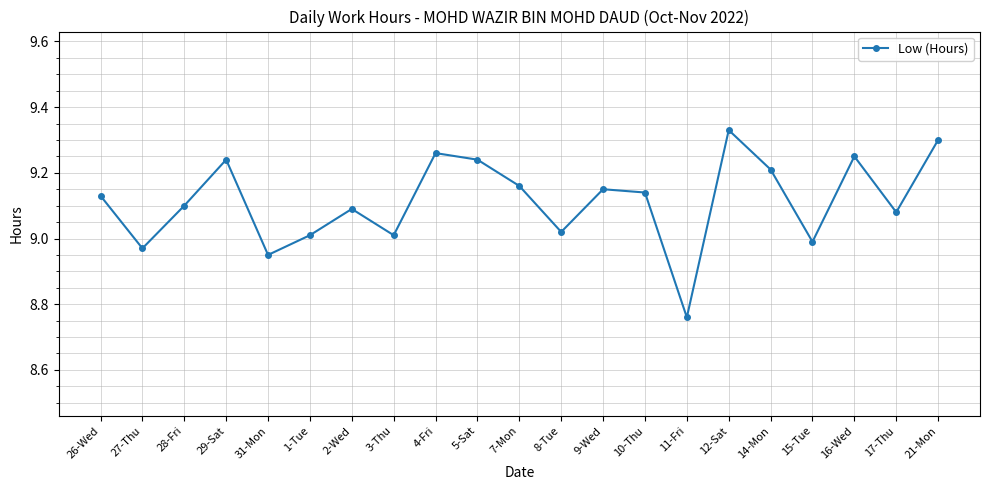

What is the change in value from 28-Fri to 21-Mon?

+0.2